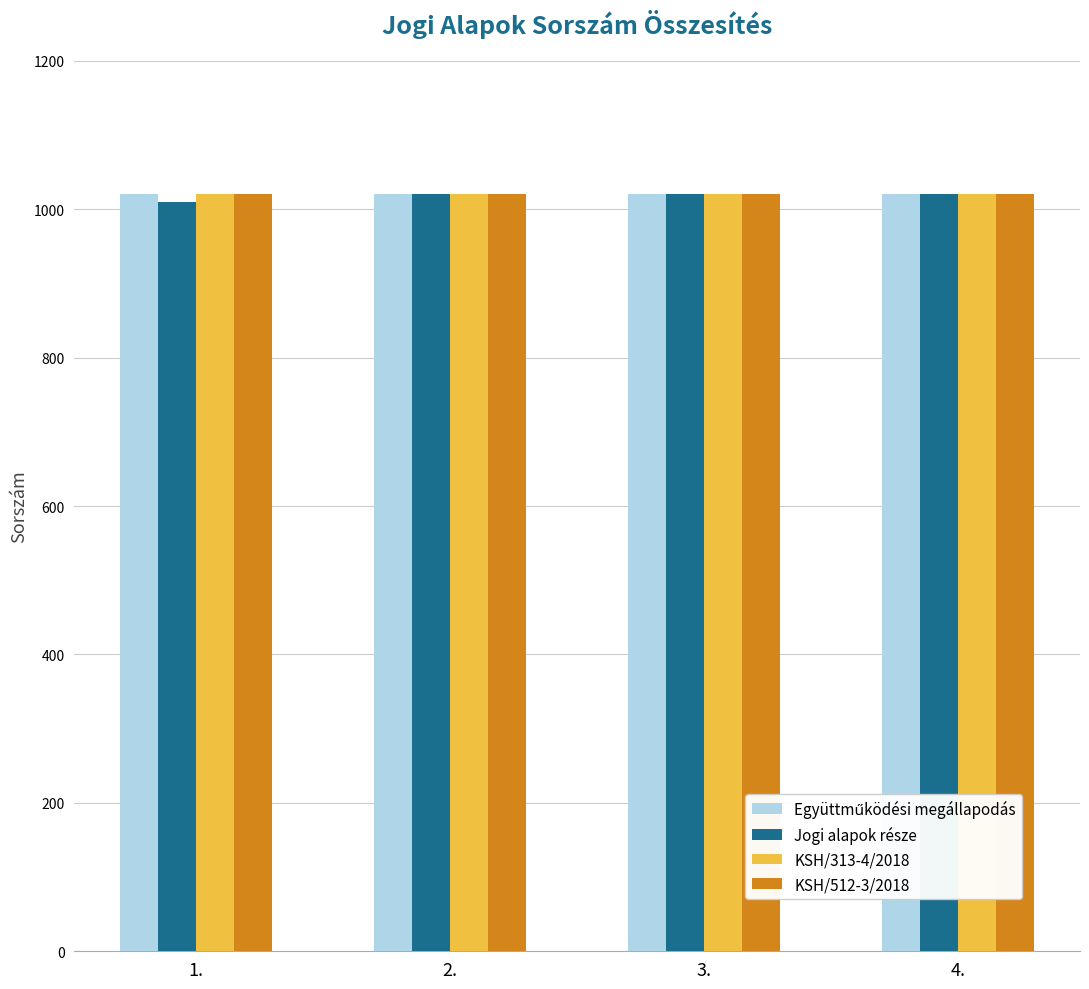

Are the bars grouped side by side (vs. stacked)?

Yes